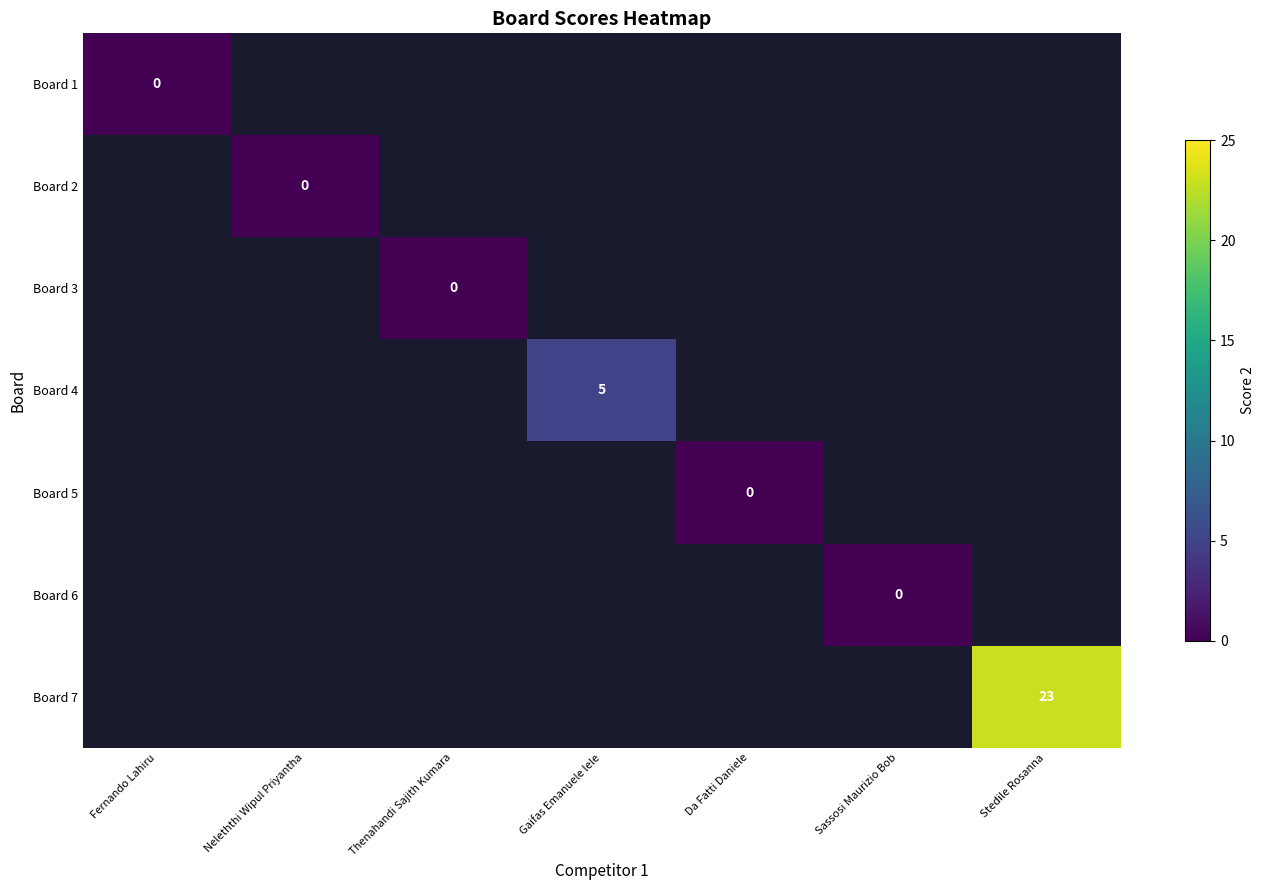

What is the greatest value displayed?

23.0